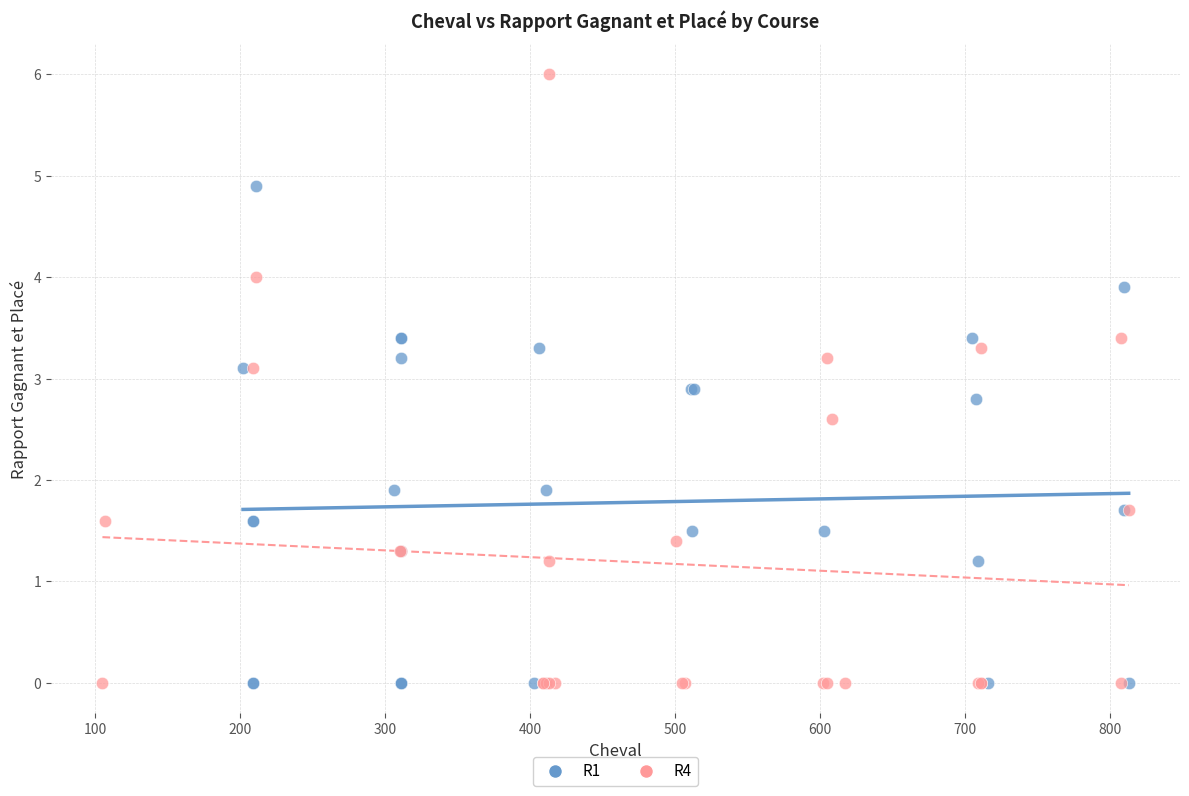

What are all the series names shown in the legend?

R1, R4